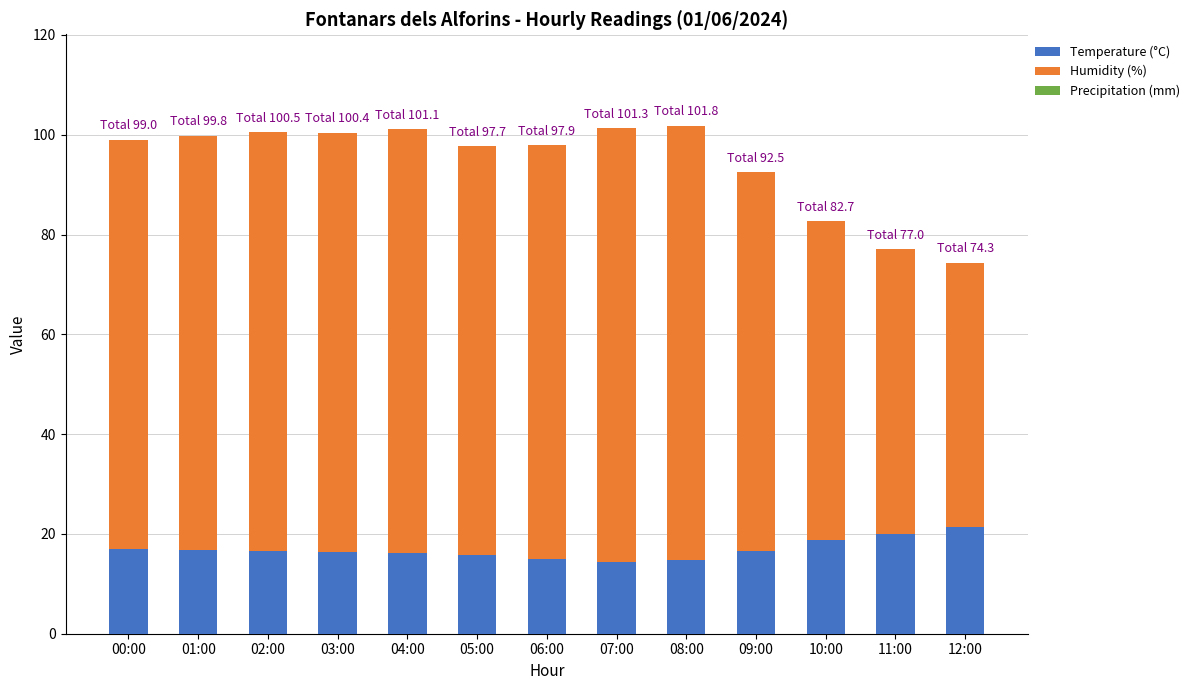

What is the highest value of the Temperature (°C) series?

21.3